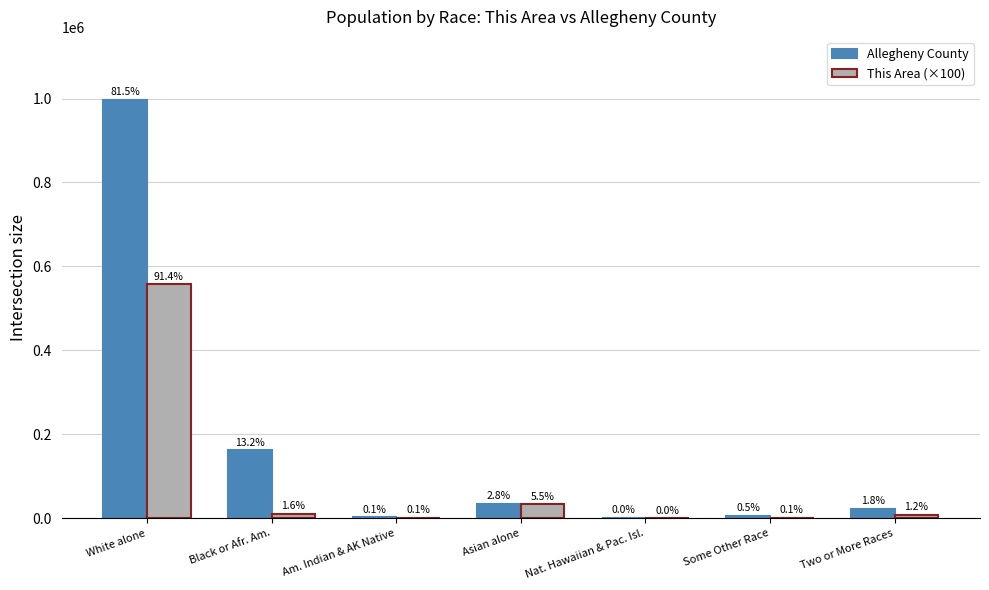

What is the smallest value displayed?

200